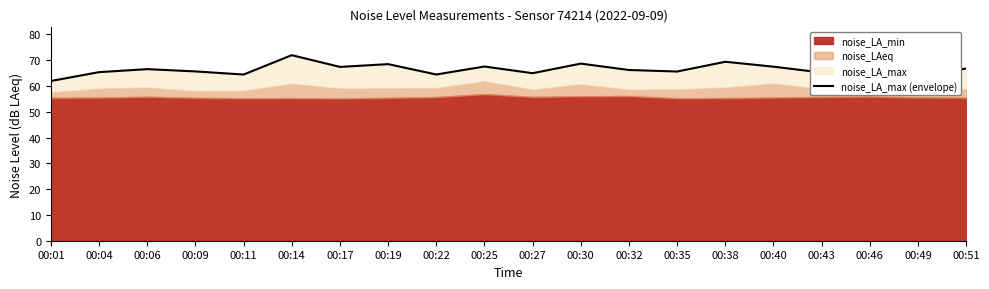

At which category does the data reach its first local valley?

00:11